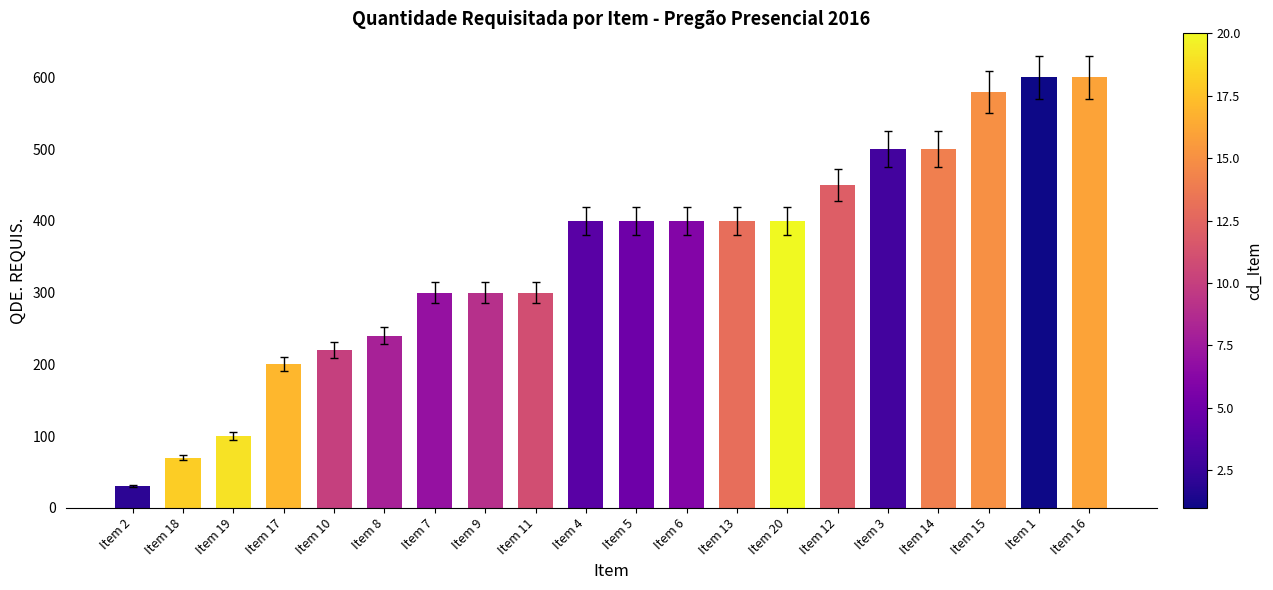

What is the maximum value shown in the chart?

600